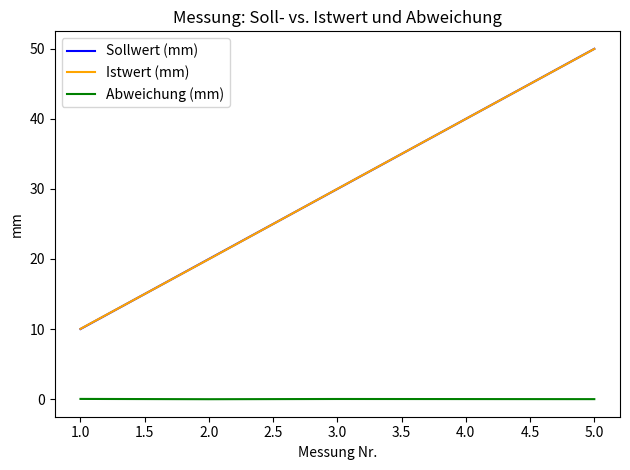

Between which two adjacent categories do Istwert (mm) and Sollwert (mm) first intersect?

1.0 and 2.0